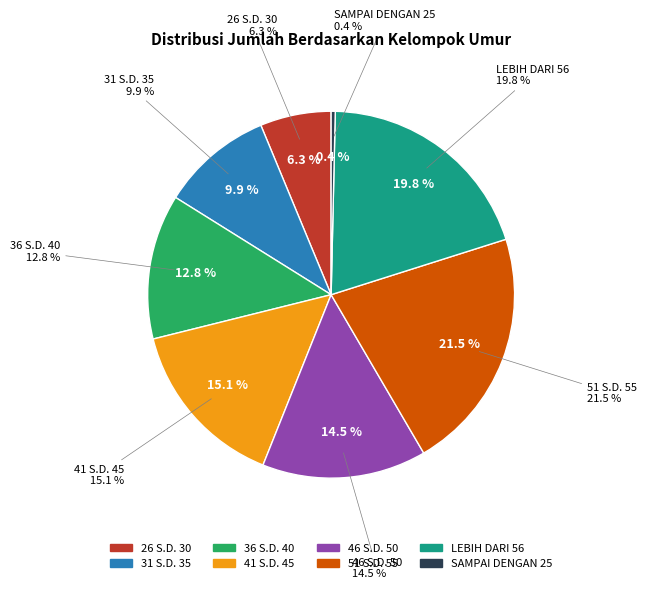

To the nearest percent, what is the combined percentage of 51 S.D. 55 and 36 S.D. 40?

34%